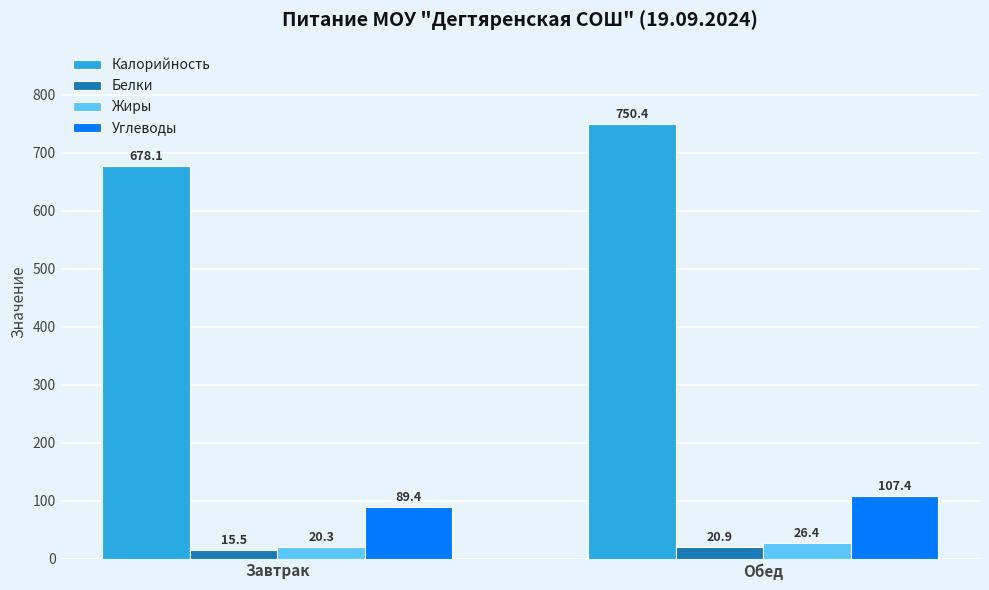

Rank the series at Обед from highest to lowest value.

Калорийность, Углеводы, Жиры, Белки